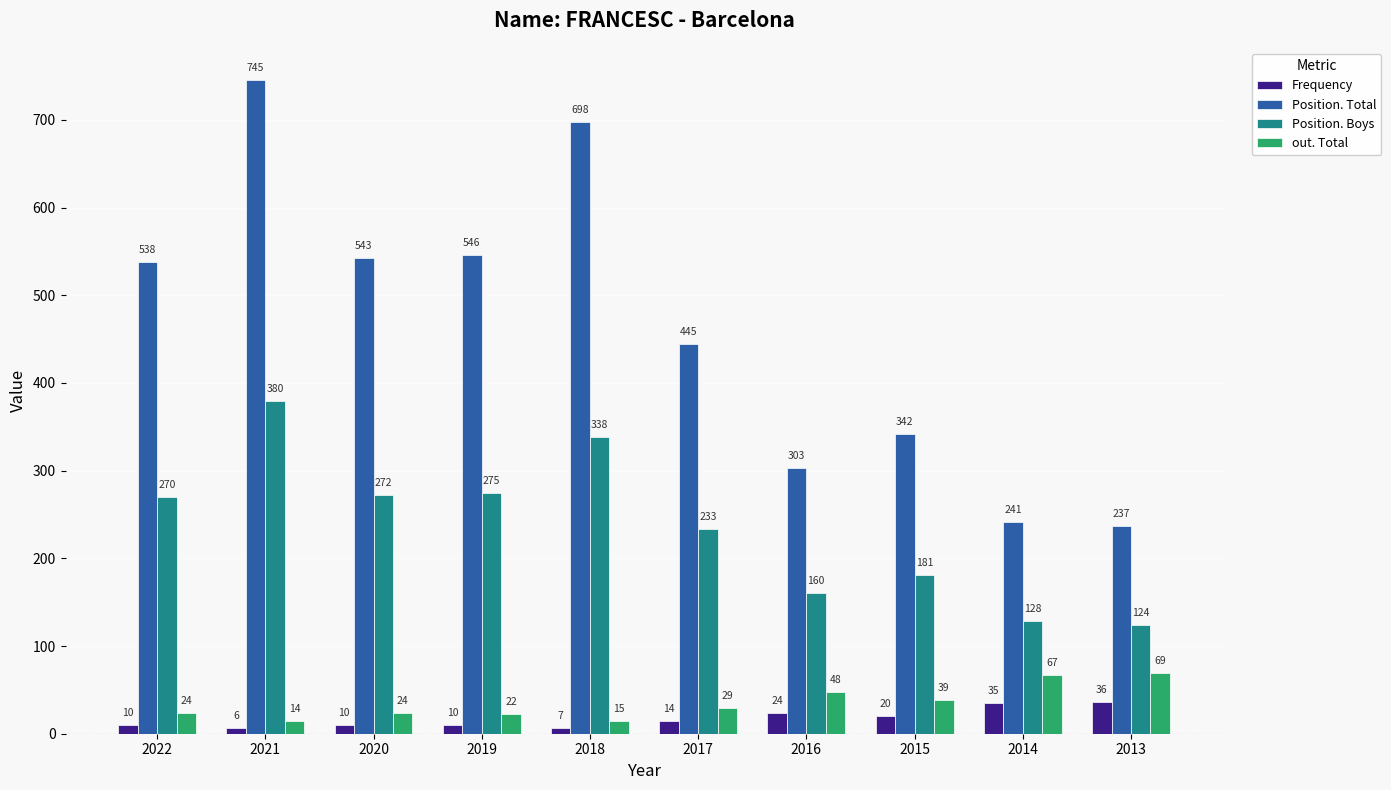

At which category is the sum across all series the highest?

2021